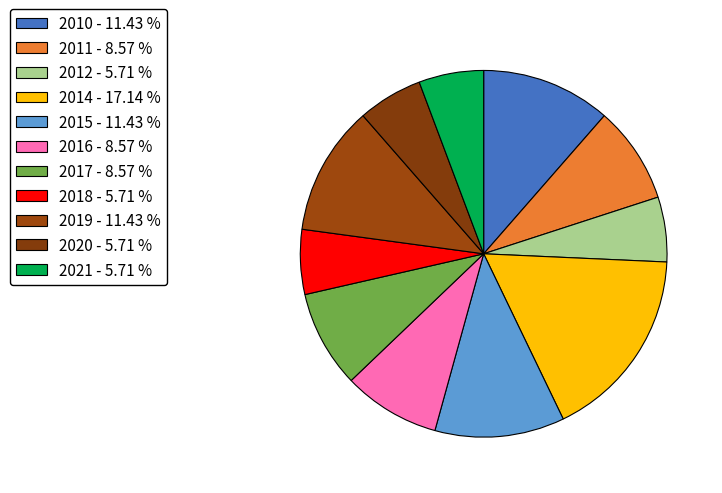

Rank the categories by value from lowest to highest.

2012, 2018, 2020, 2021, 2011, 2016, 2017, 2010, 2015, 2019, 2014